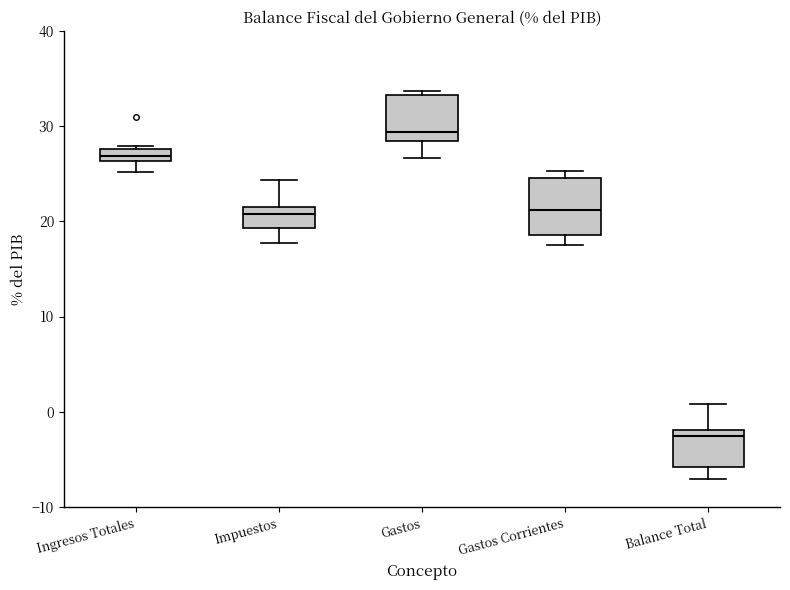

Where is the upper edge of the box for Gastos Corrientes on the y-axis? The values are not printed on the chart, so give them approximately, as read against the axis.

25